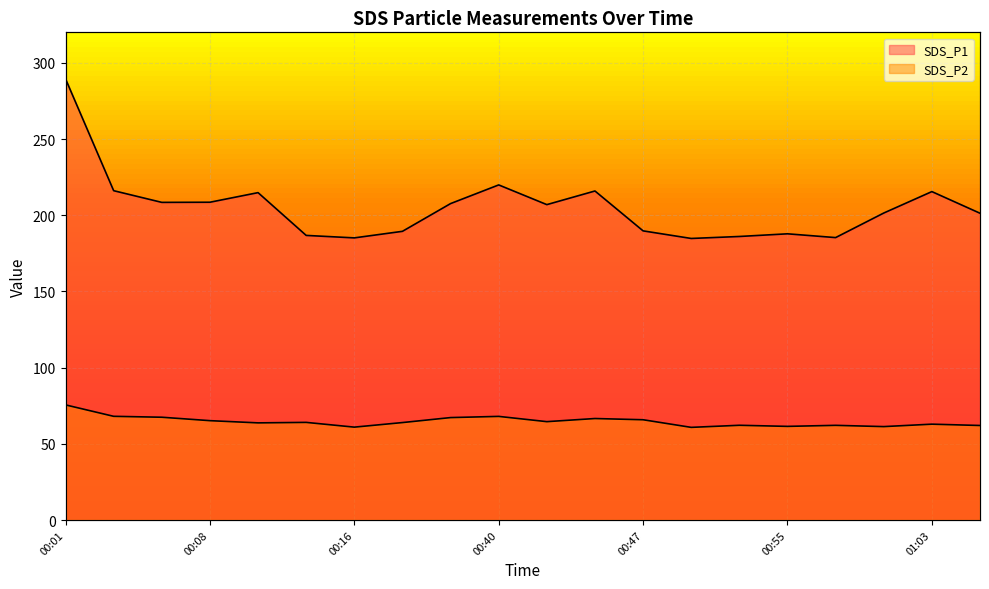

Rank the series by their average value, from highest to lowest.

SDS_P1, SDS_P2